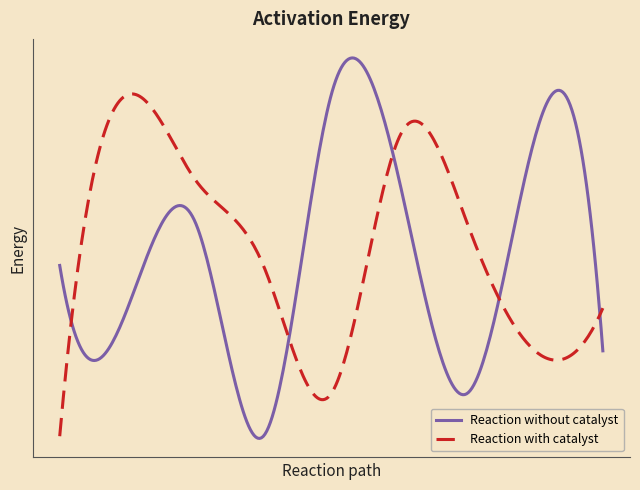

Reading left to right, list all the values displayed in this chart.

Reaction without catalyst: 1=5	2=4	3=6	4=1	5=9	6=7	7=2	8=8	9=3
Reaction with catalyst: 1=1	2=9	3=7	4=5	5=2	6=8	7=6	8=3	9=4